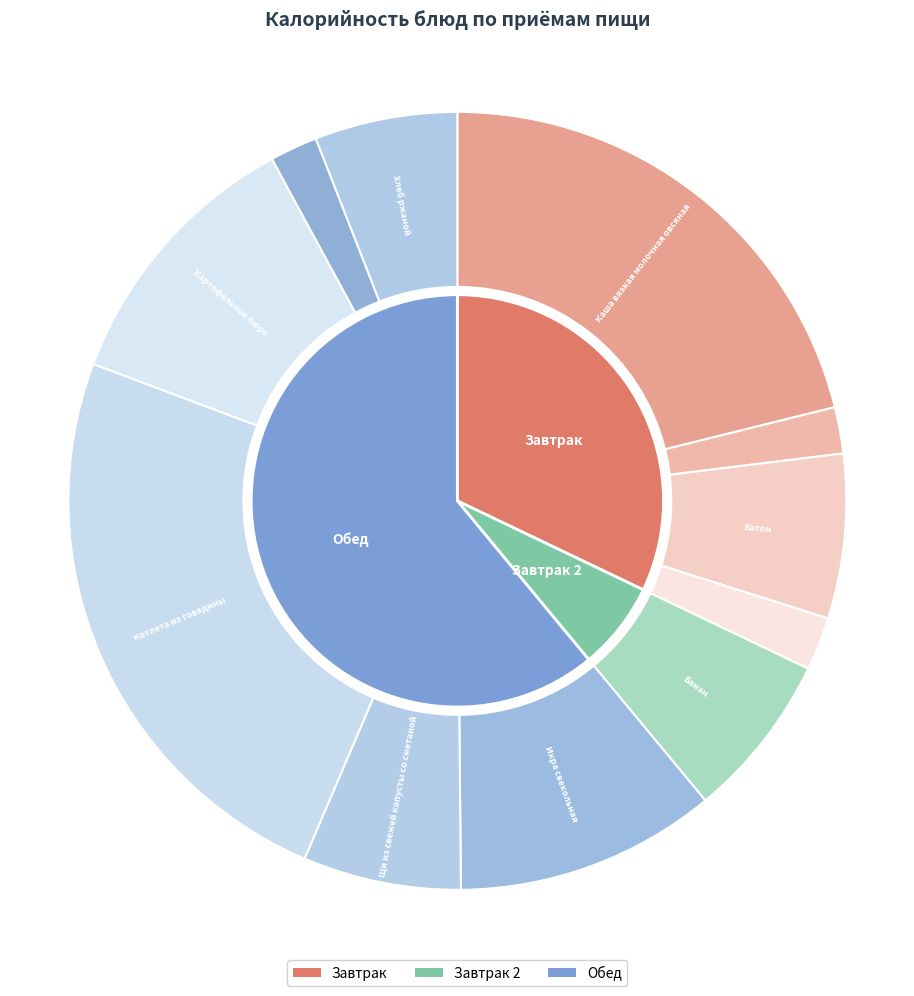

How many segments does this pie chart have?

11